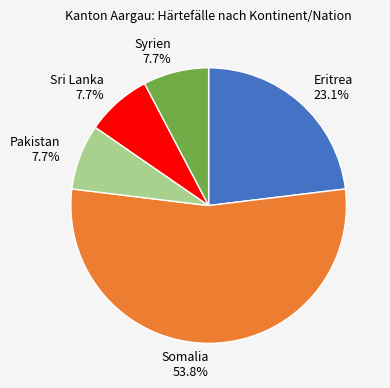

Does Somalia account for over 50% of the chart?

Yes